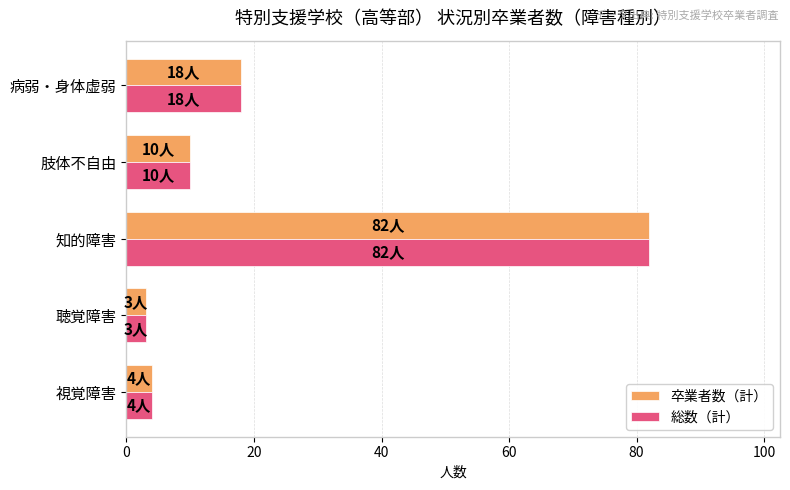

How many categories are shown in the chart?

5